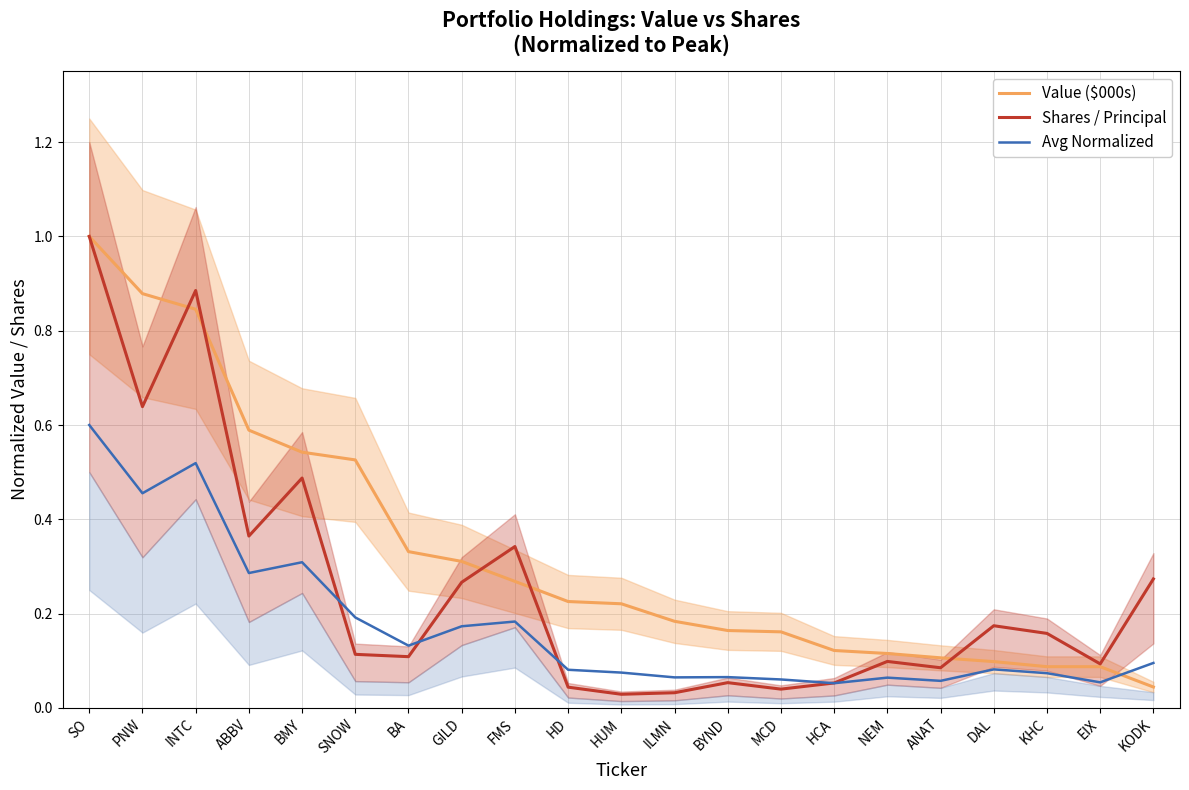

At which category does Shares / Principal reach its first local peak?

INTC